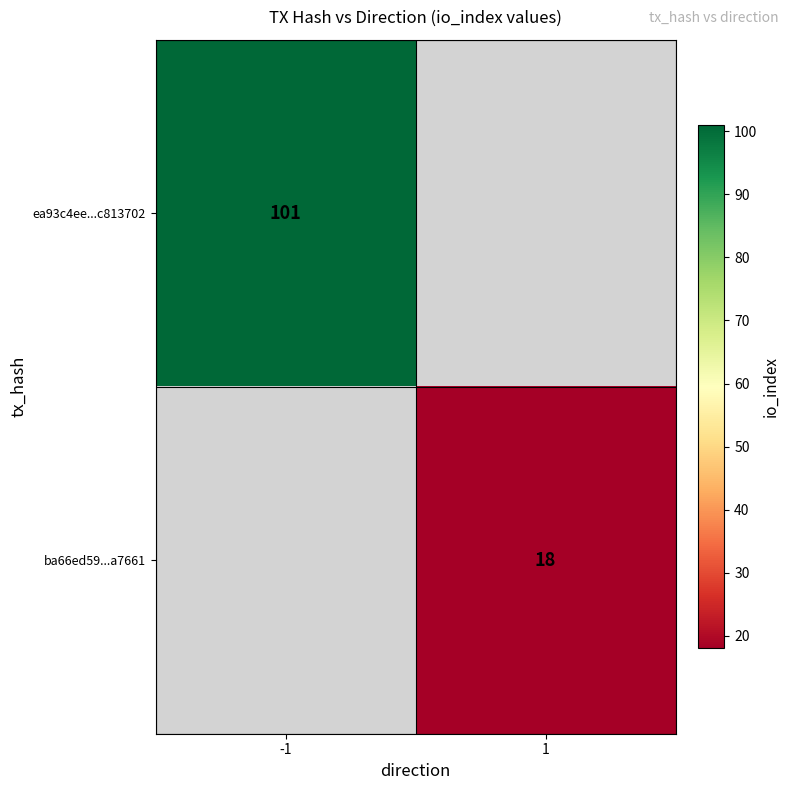

Is the value of ba66ed59...a7661 at 1 greater than the value of ea93c4ee...c813702 at -1?

No